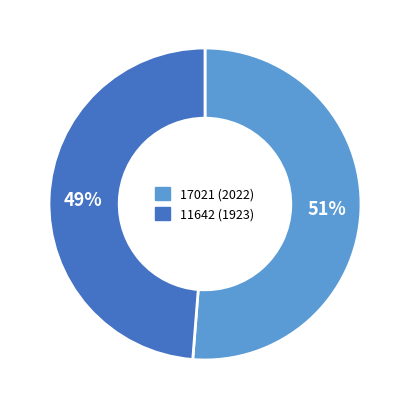

The 11642 (1923) slice represents 49% of the pie. True or false?

True